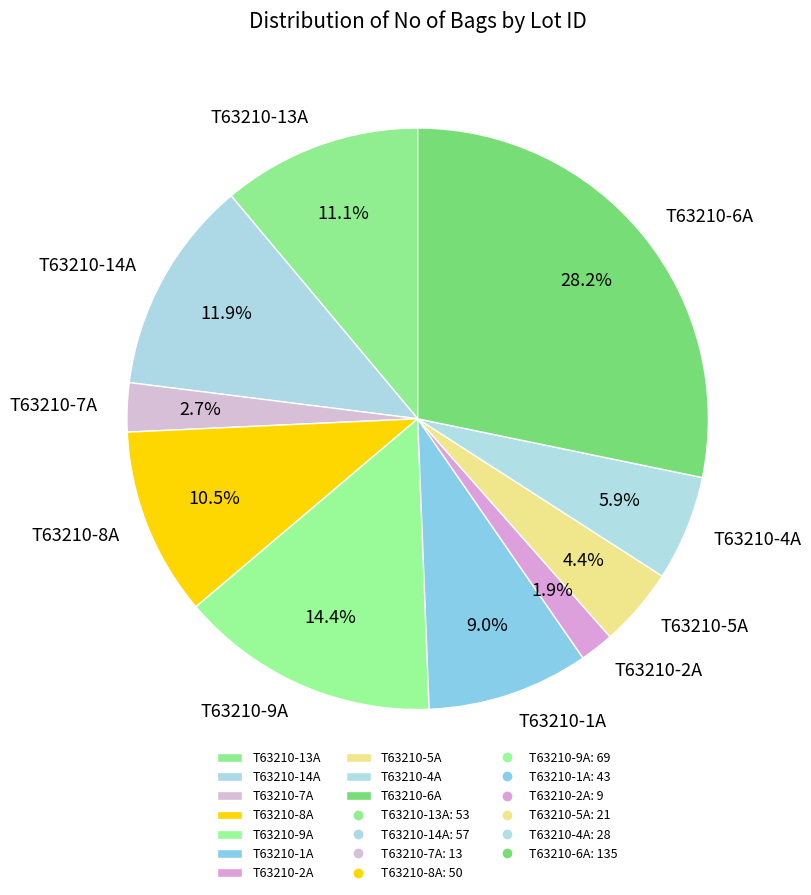

How many slices are in this pie chart?

10